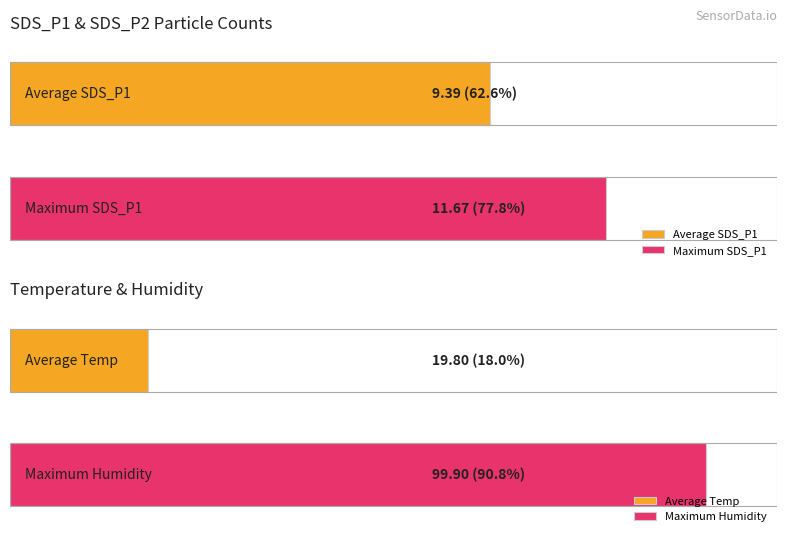

What is the difference between the highest and lowest values at SDS_P1?

2.3